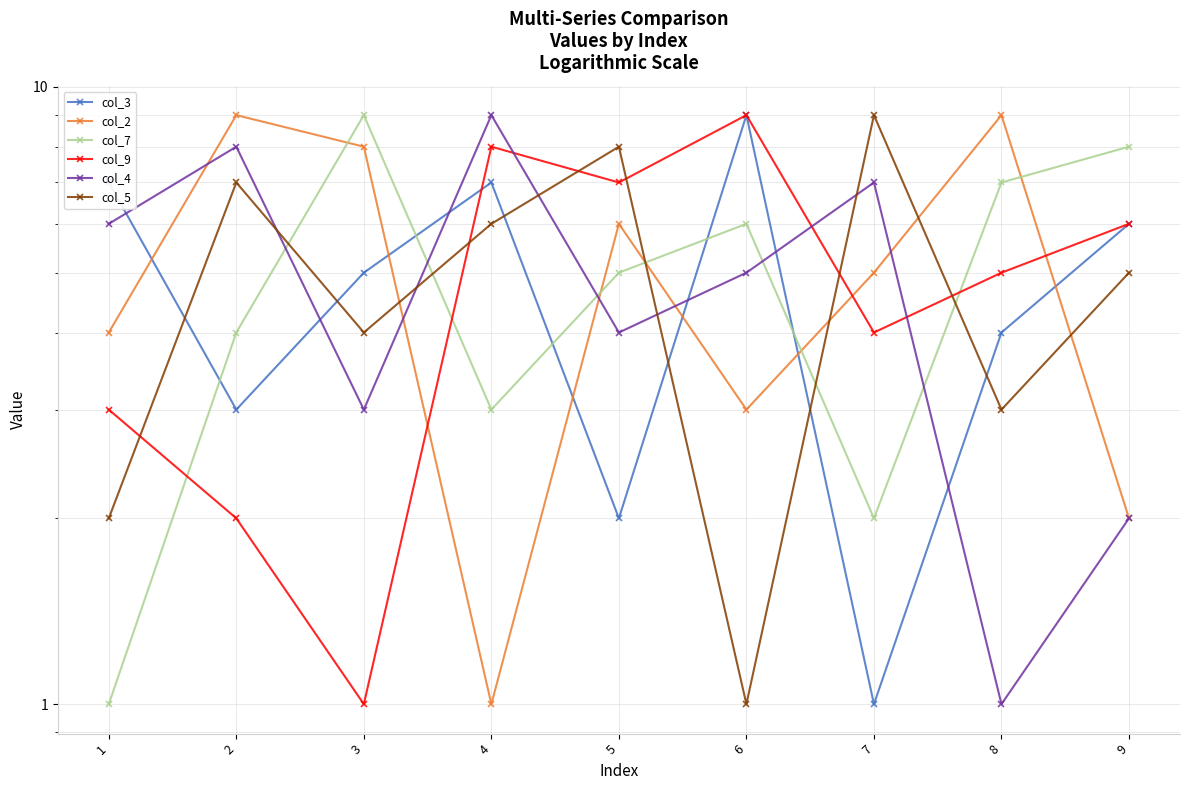

True or false: col_9 and col_5 intersect in this chart.

True